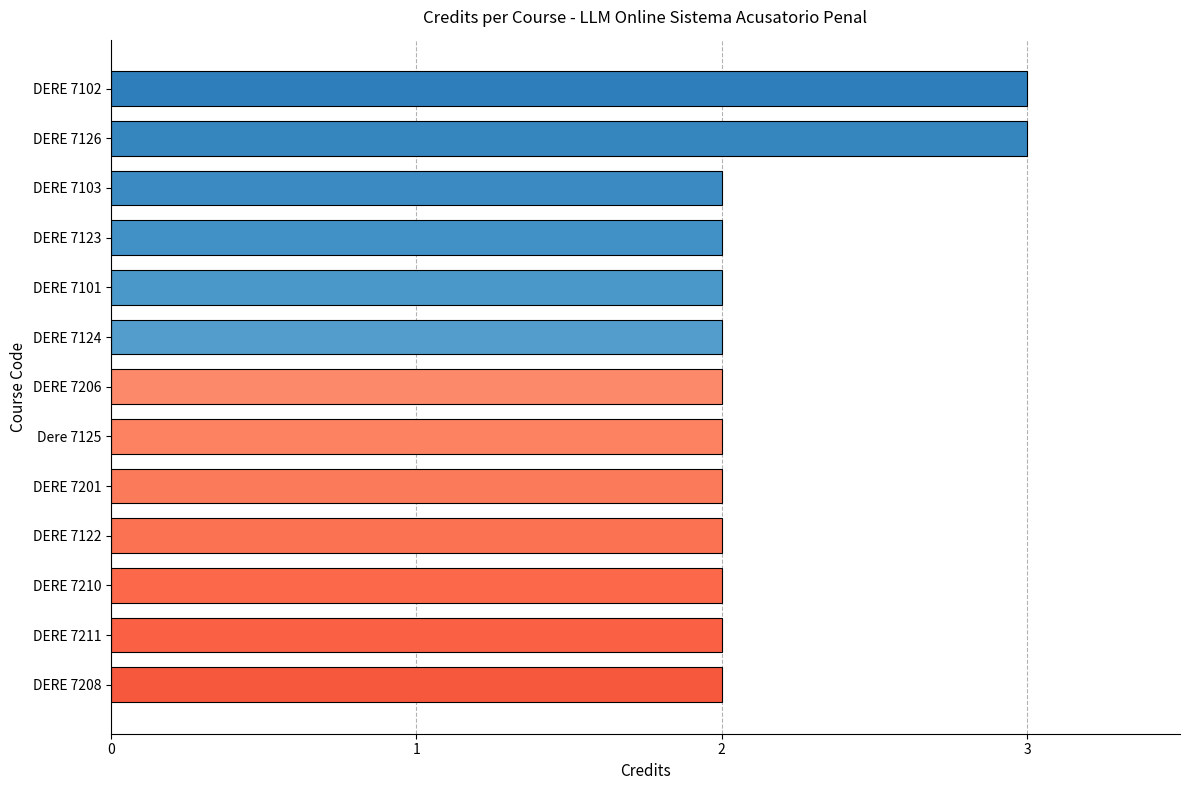

Reading bottom to top, extract all data points from this chart.

DERE 7208=2	DERE 7211=2	DERE 7210=2	DERE 7122=2	DERE 7201=2	Dere 7125=2	DERE 7206=2	DERE 7124=2	DERE 7101=2	DERE 7123=2	DERE 7103=2	DERE 7126=3	DERE 7102=3